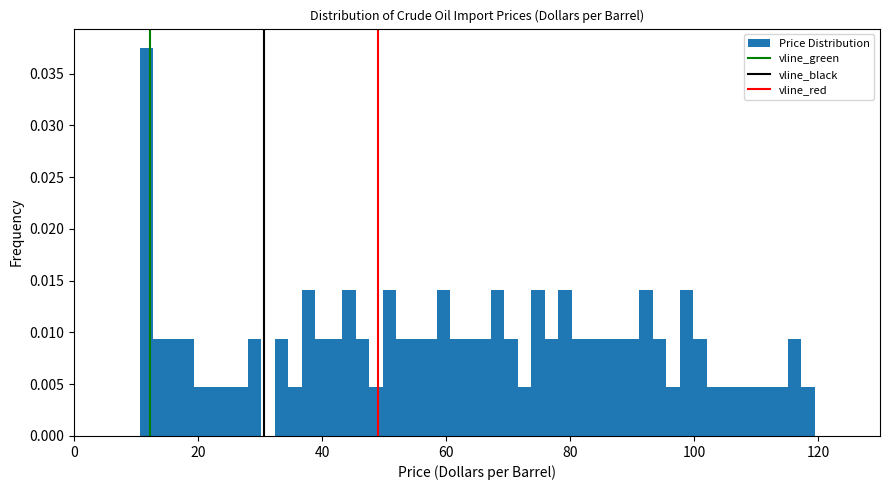

Read against the x-axis, roughly where is the centre of the tallest bar?

12